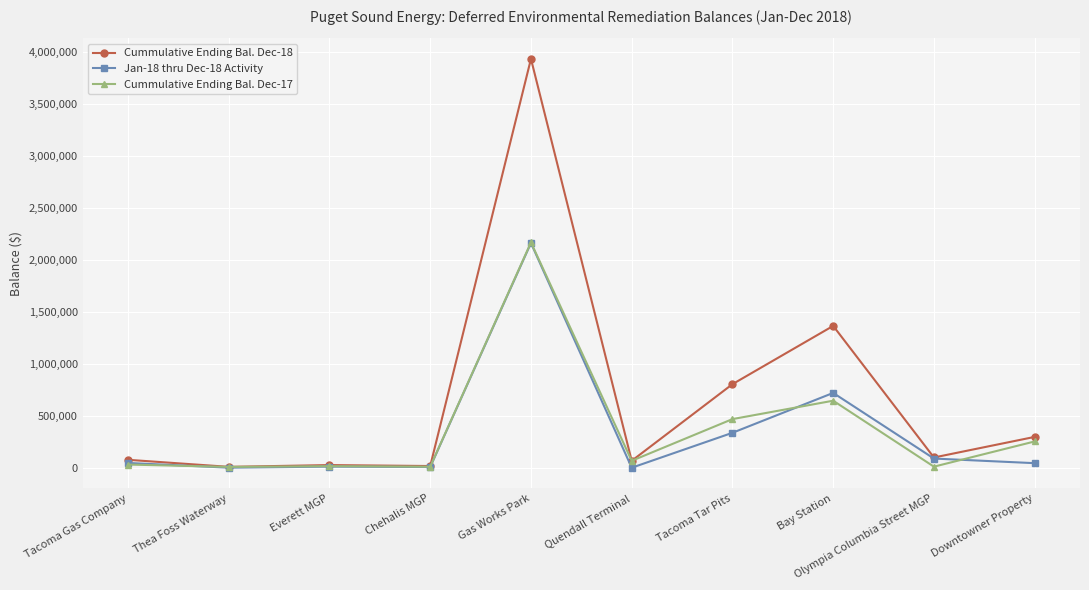

What is the label of the 6th point from the right?

Gas Works Park